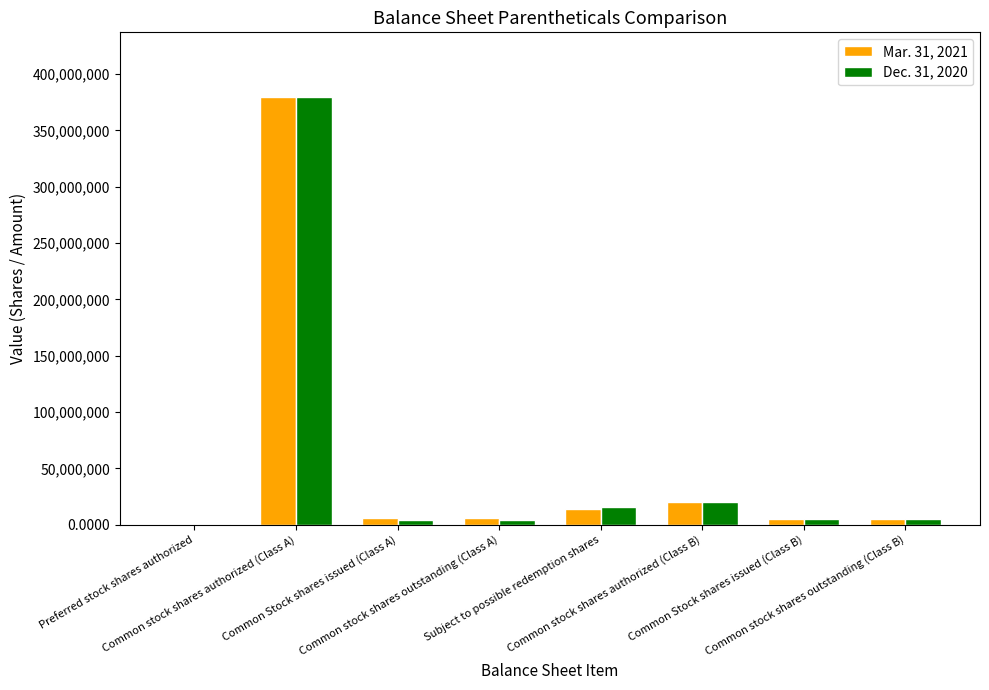

What are all the series names shown in the legend?

Mar. 31, 2021, Dec. 31, 2020